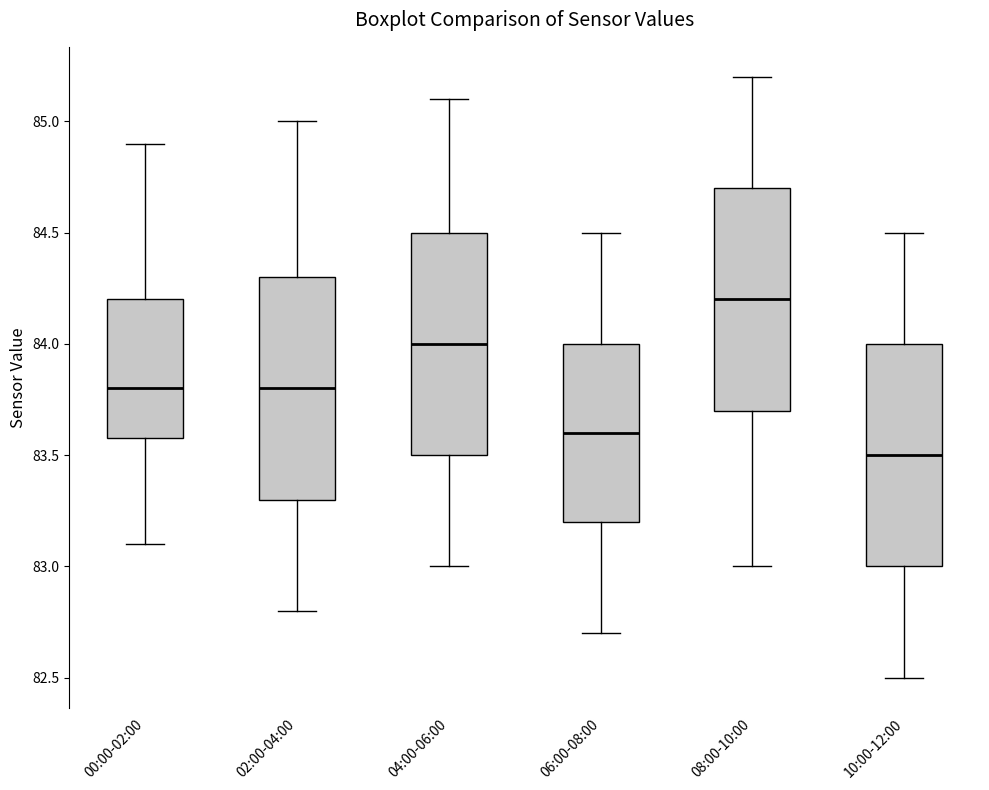

Reading left to right, read every box against the y-axis: the position of its median line, the range the box covers, and the ends of its whiskers. The values are not printed on the chart, so give them approximately, as read against the axis.

00:00-02:00: median 83.8, box 83.6 to 84.2, whiskers 83.1 to 84.9
02:00-04:00: median 83.8, box 83.3 to 84.3, whiskers 82.8 to 85.0
04:00-06:00: median 84.0, box 83.5 to 84.5, whiskers 83.0 to 85.1
06:00-08:00: median 83.6, box 83.2 to 84.0, whiskers 82.7 to 84.5
08:00-10:00: median 84.2, box 83.7 to 84.7, whiskers 83.0 to 85.2
10:00-12:00: median 83.5, box 83.0 to 84.0, whiskers 82.5 to 84.5